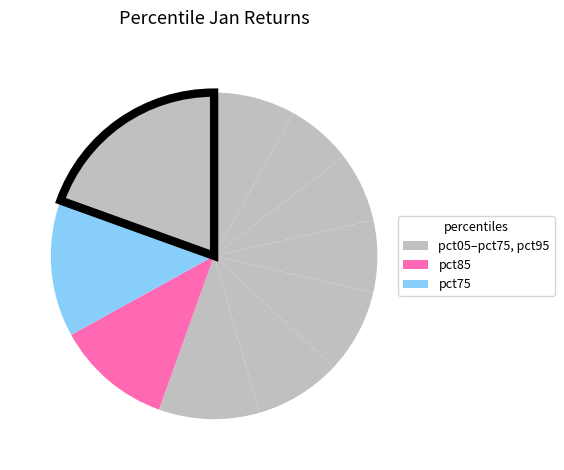

How many slices are in this pie chart?

10